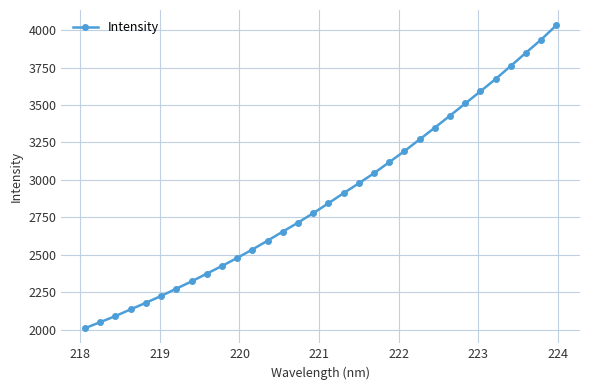

How many data points are less than 2843?

16